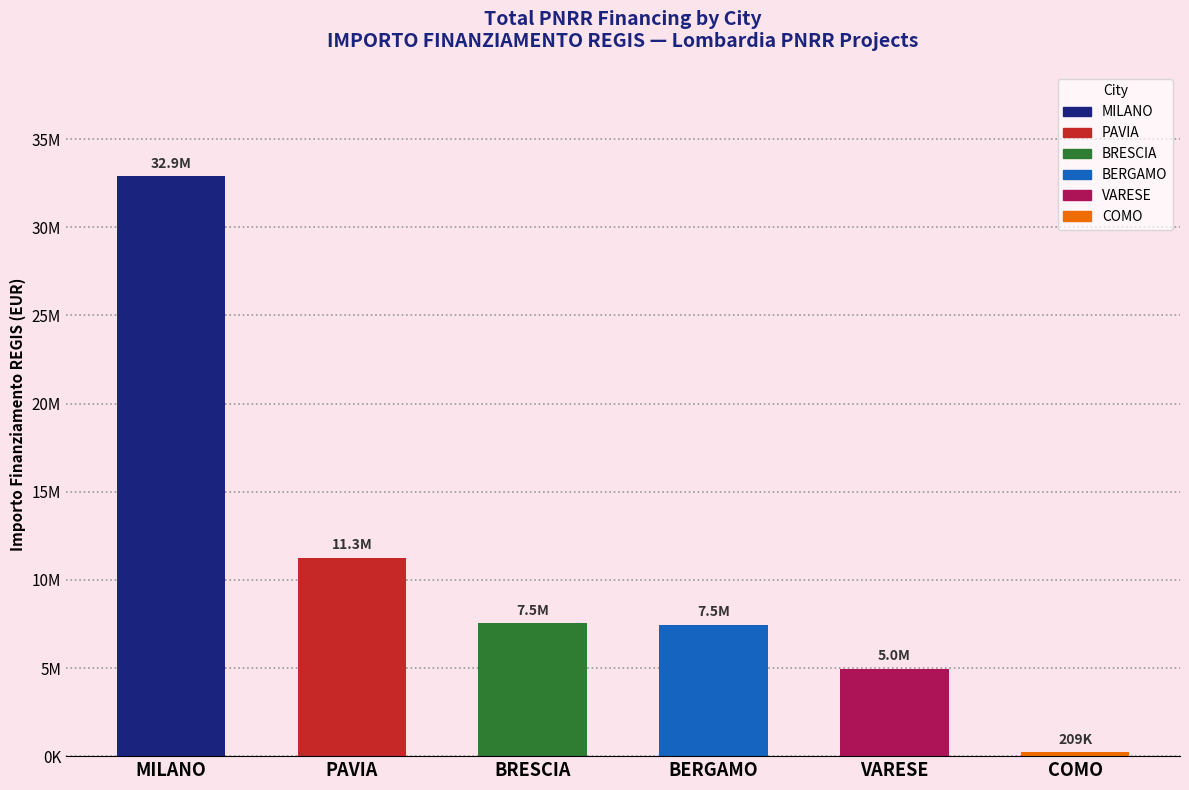

What is the minimum value shown in the chart?

208762.5